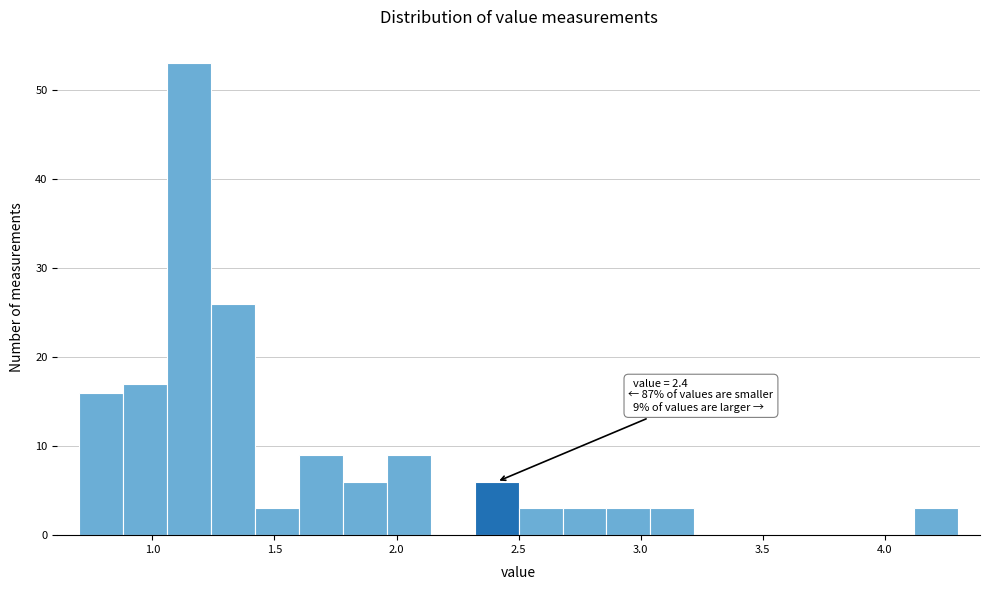

Around what value on the x-axis is the tallest bar? Give the approximate position of its centre, as read against the axis.

1.15